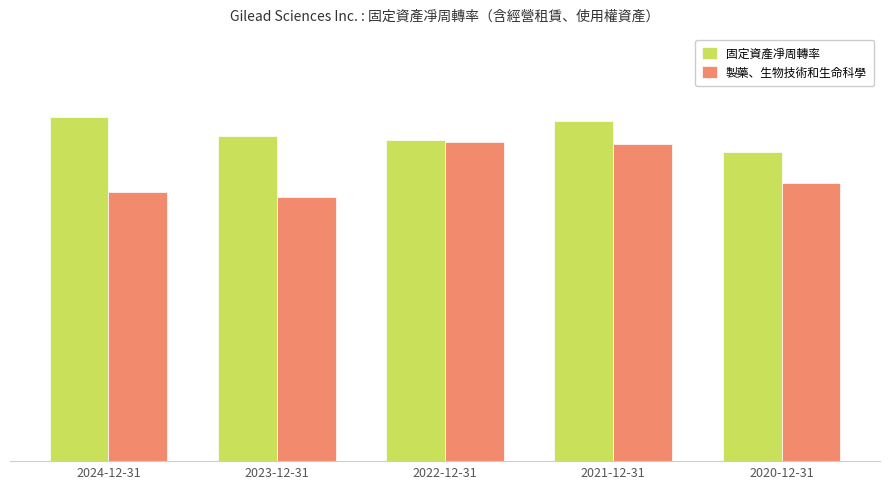

Does the chart contain any negative values?

No